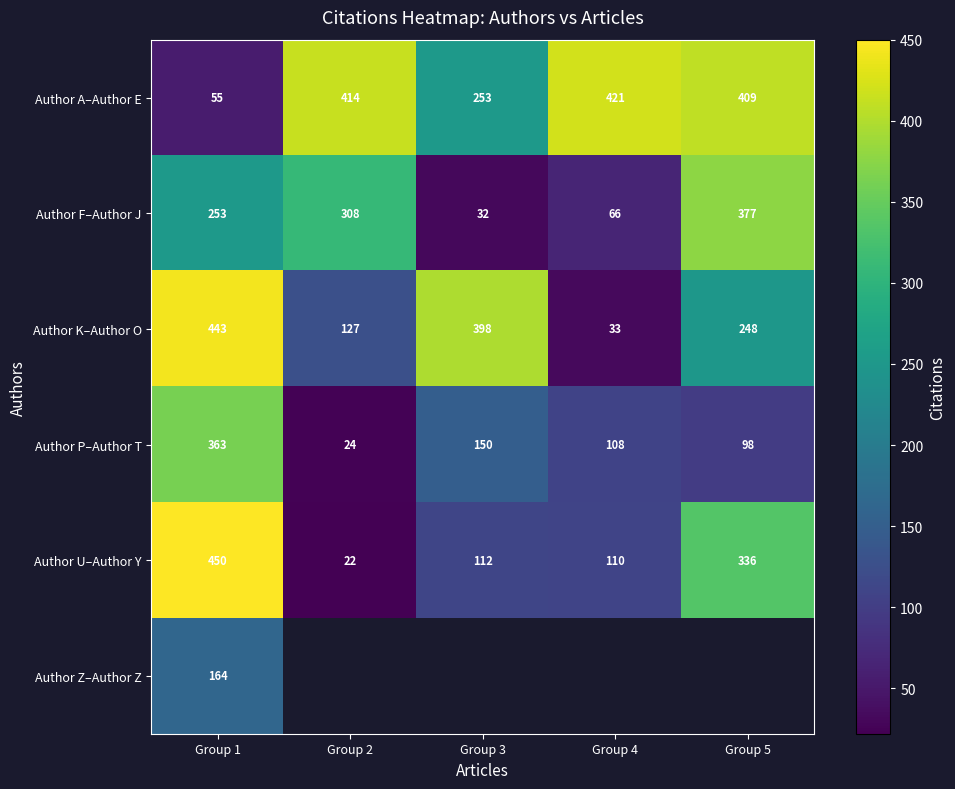

The Author K–Author O series shows 278.1 at Group 3. True or false?

False